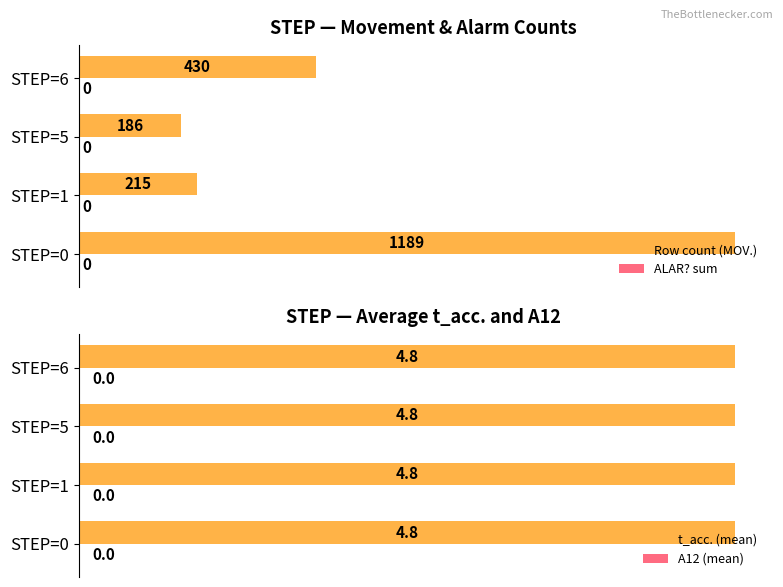

Are the bars grouped side by side (vs. stacked)?

Yes